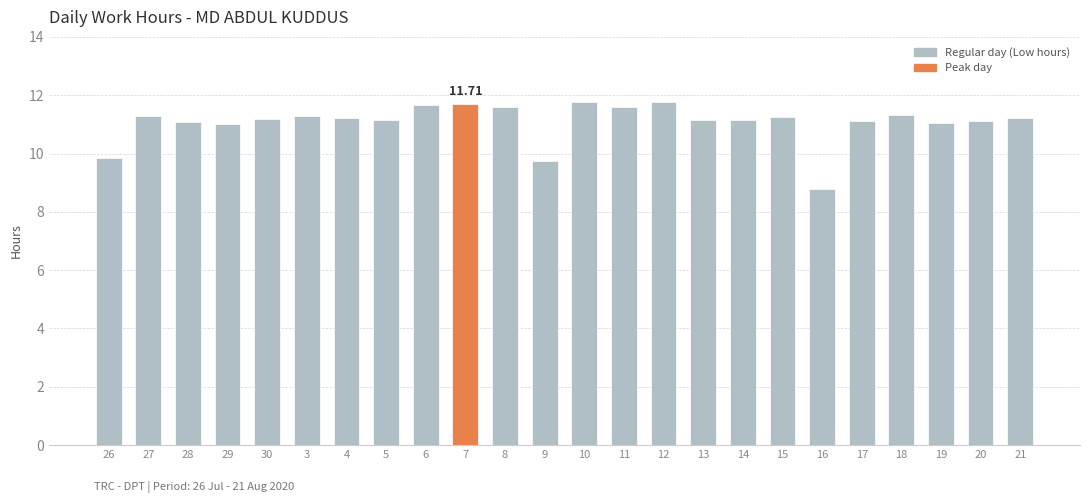

Count the number of categories in the chart.

24